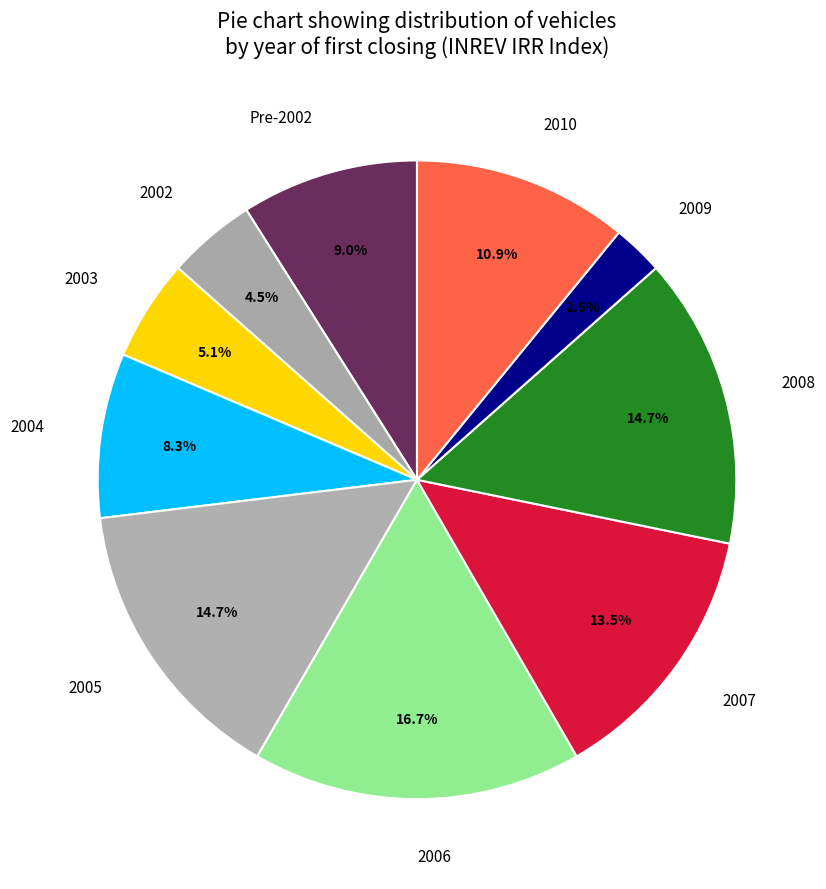

To the nearest percent, what percentage of the pie is 2010?

11%